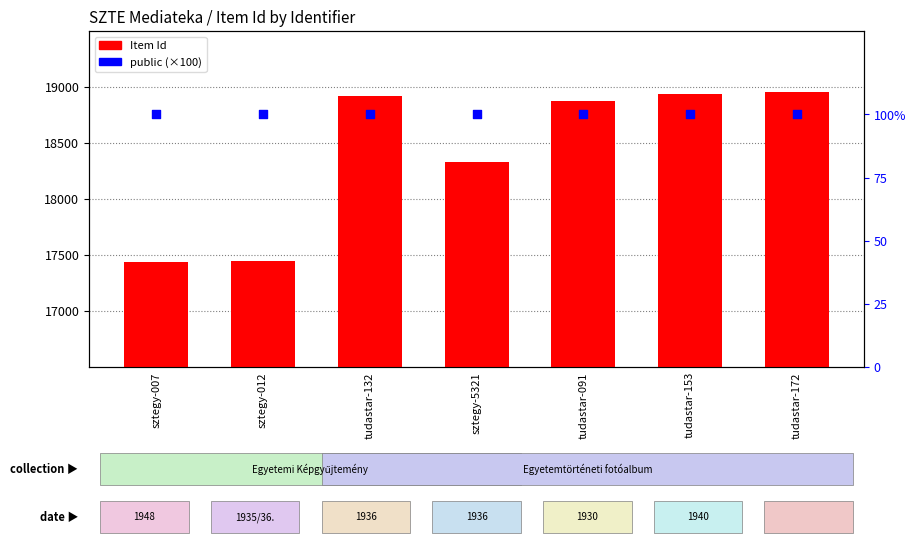

At which category is the sum across all series the highest?

tudastar-172